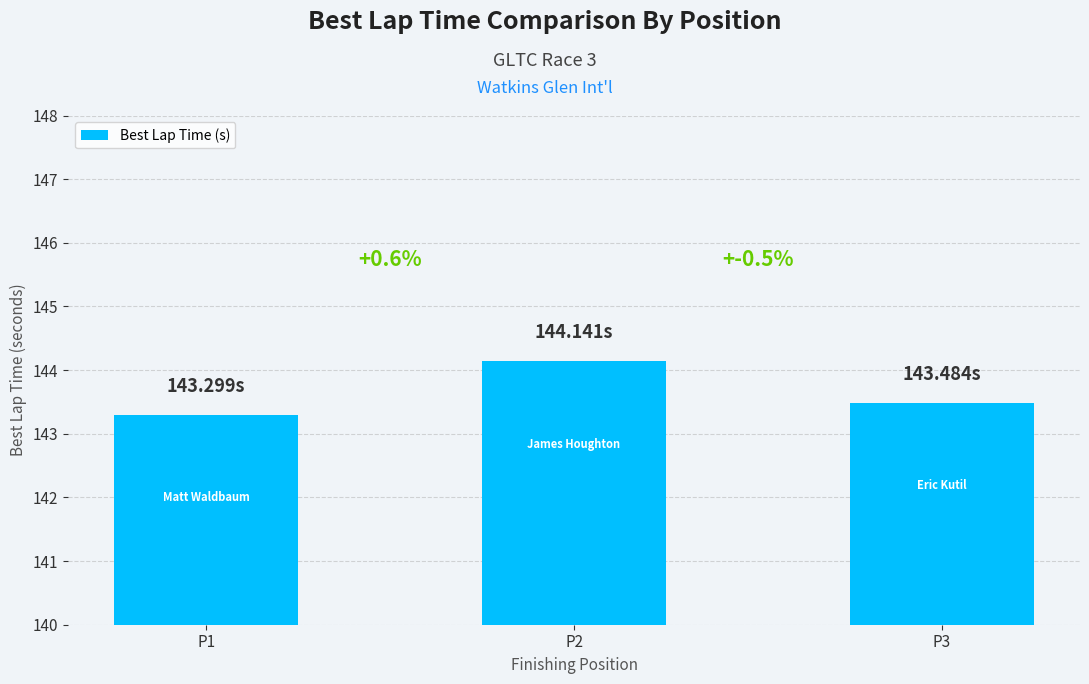

What is the minimum value shown in the chart?

143.3